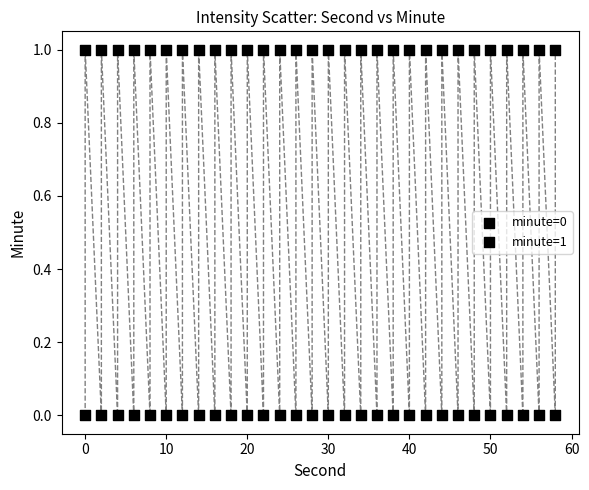

How many points are shown in the scatter plot?

60